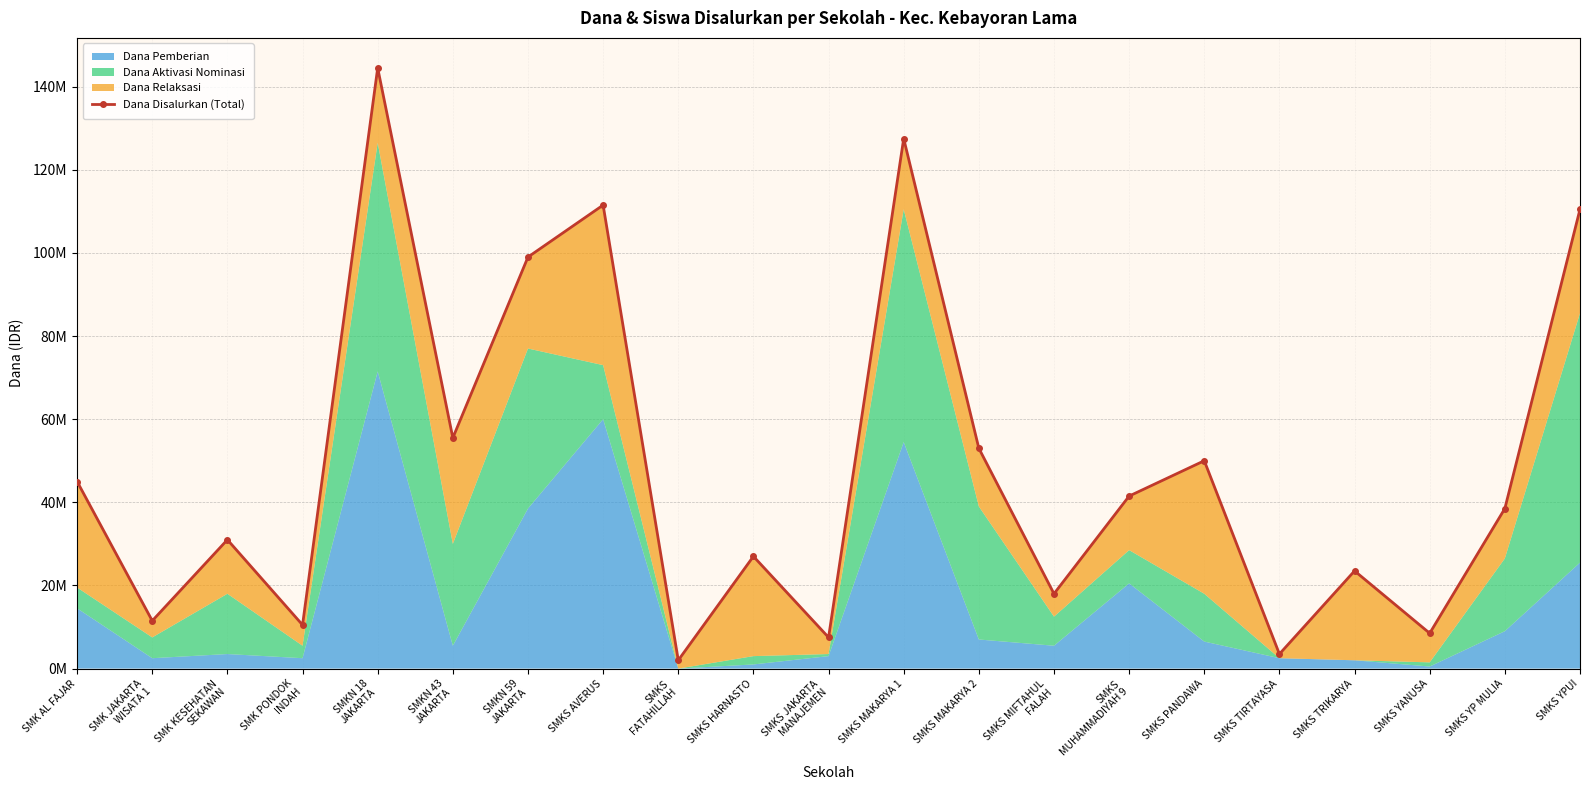

List the labels in order of value, largest first.

SMKN 18
JAKARTA, SMKS MAKARYA 1, SMKS AVERUS, SMKS YPUI, SMKN 59
JAKARTA, SMKN 43
JAKARTA, SMKS MAKARYA 2, SMKS PANDAWA, SMK AL FAJAR, SMKS
MUHAMMADIYAH 9, SMKS YP MULIA, SMK KESEHATAN
SEKAWAN, SMKS HARNASTO, SMKS TRIKARYA, SMKS MIFTAHUL
FALAH, SMK JAKARTA
WISATA 1, SMK PONDOK
INDAH, SMKS YANUSA, SMKS JAKARTA
MANAJEMEN, SMKS TIRTAYASA, SMKS
FATAHILLAH